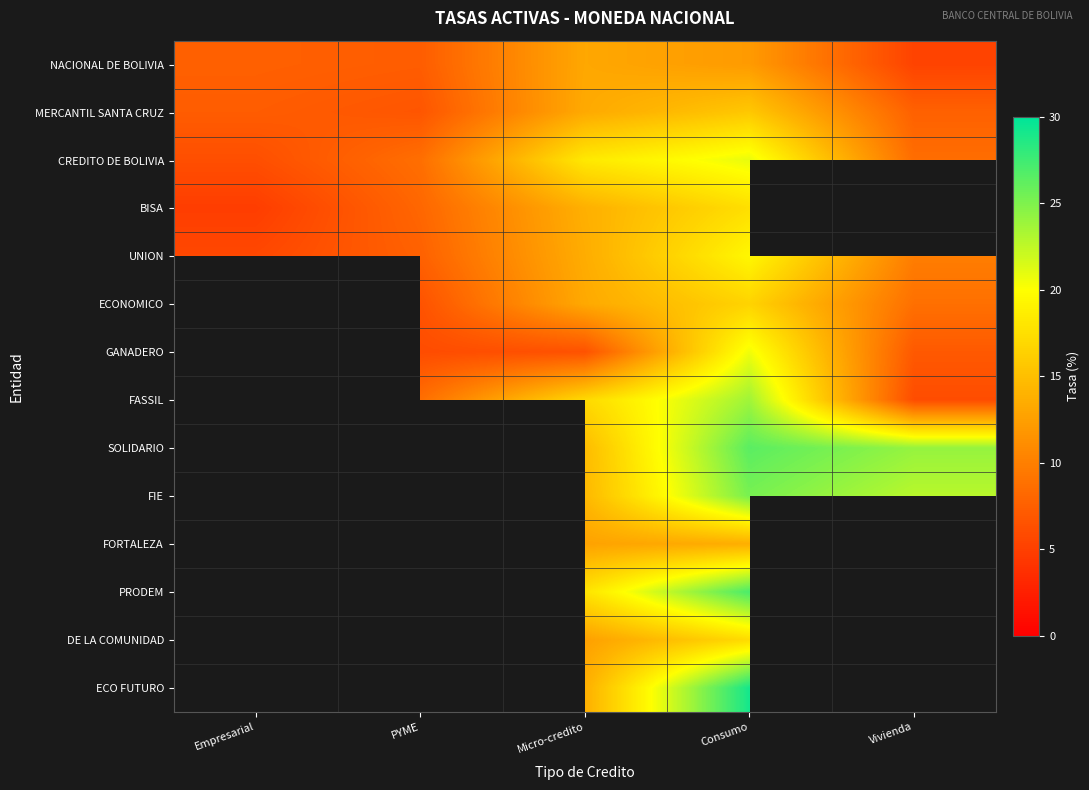

How many distinct data groups are displayed?

14